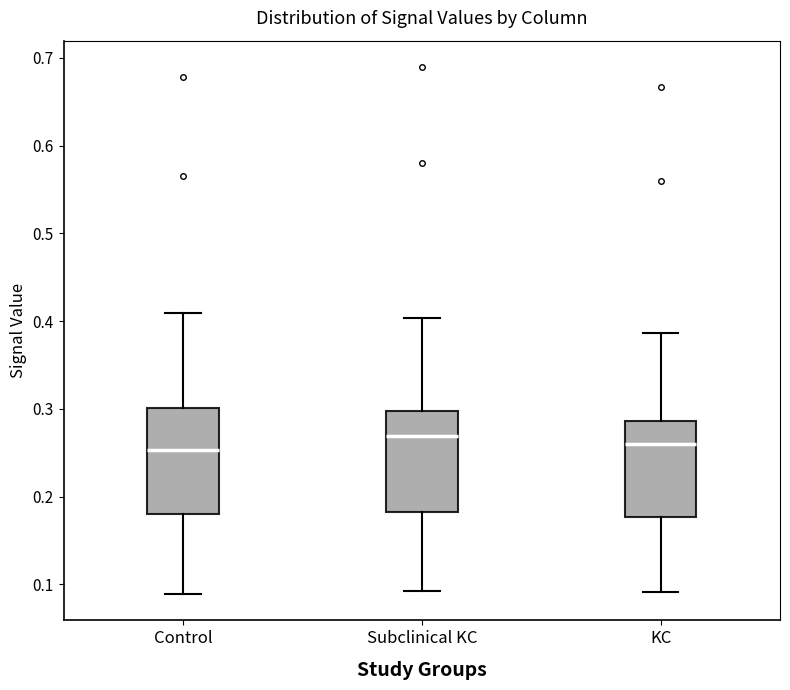

Reading left to right, transcribe this box plot: for each box, give where its median line is, the range the box spans, and where its two whiskers end, as read against the y-axis. The values are not printed on the chart, so give them approximately, as read against the axis.

Control: median 0.25, box 0.18 to 0.30, whiskers 0.09 to 0.41
Subclinical KC: median 0.27, box 0.18 to 0.30, whiskers 0.09 to 0.40
KC: median 0.26, box 0.18 to 0.29, whiskers 0.09 to 0.39